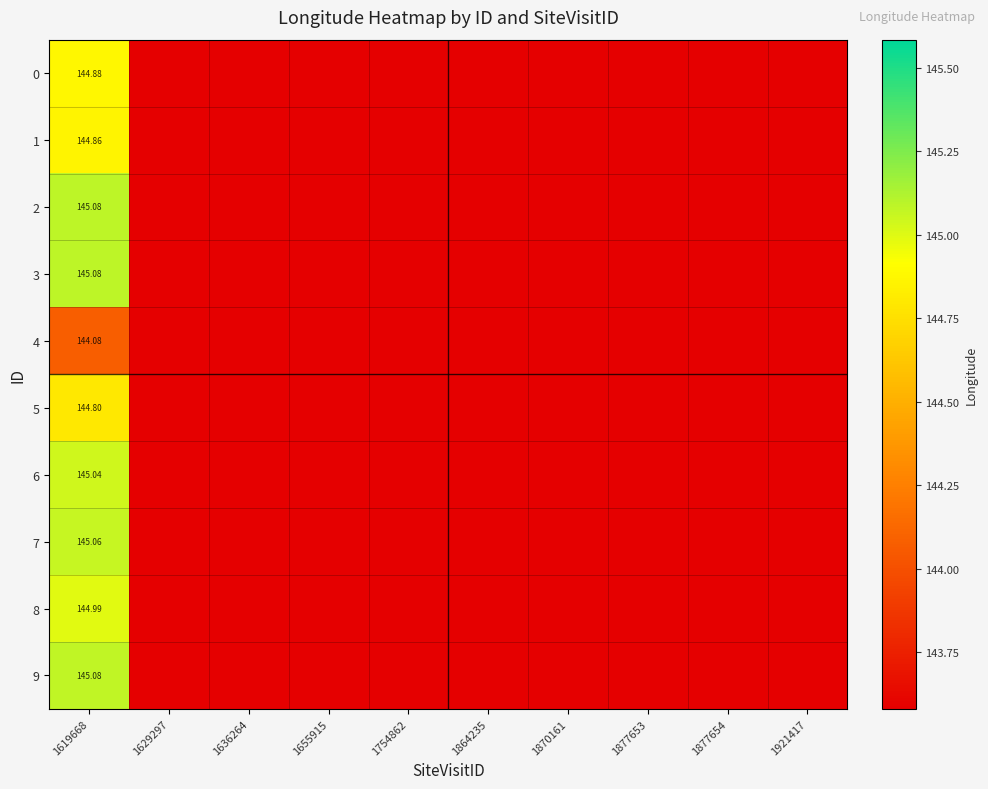

Count the number of data series in this chart.

10